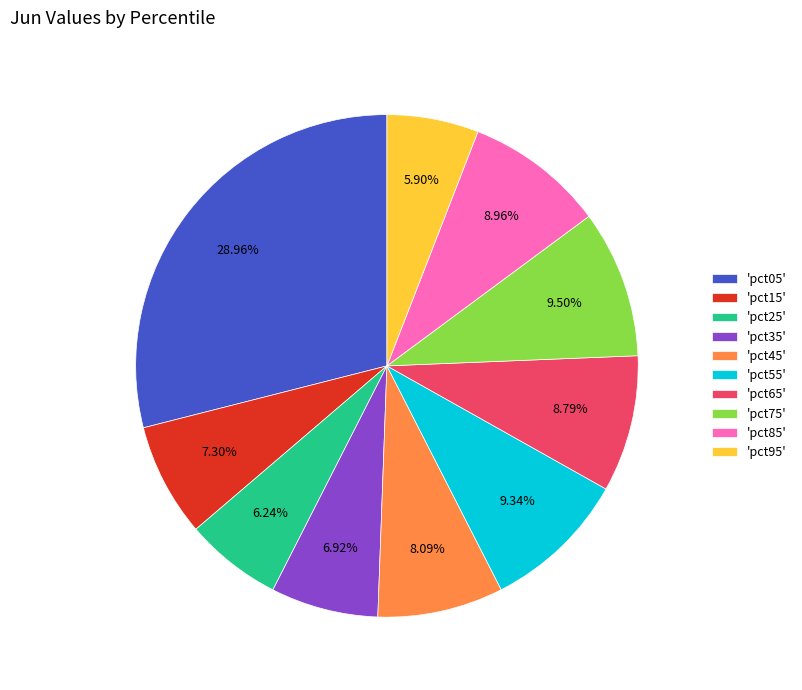

How many segments does this pie chart have?

10